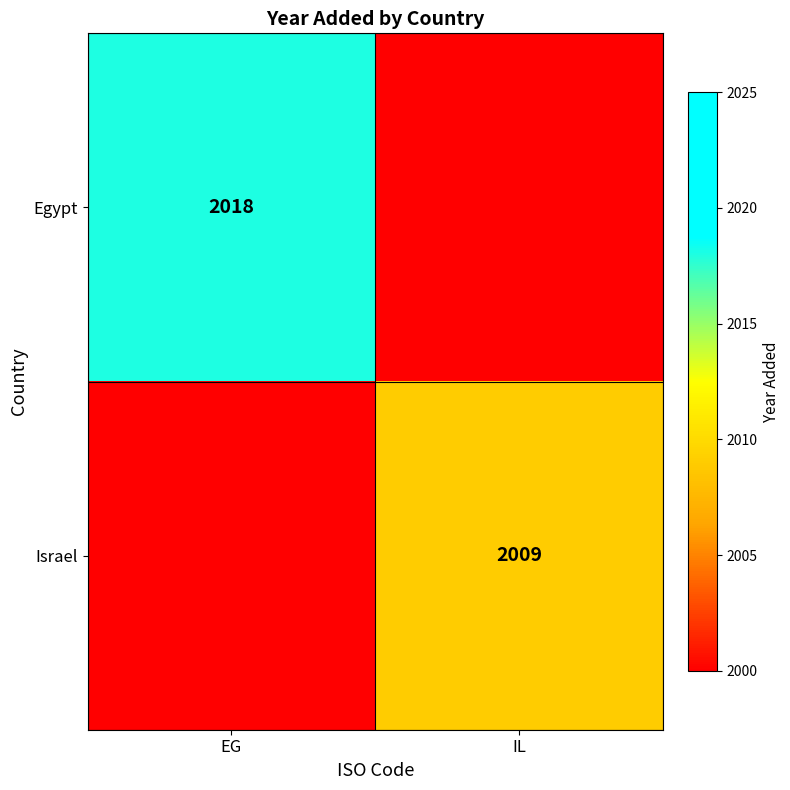

Between EG and IL, which series saw the biggest shift?

Egypt